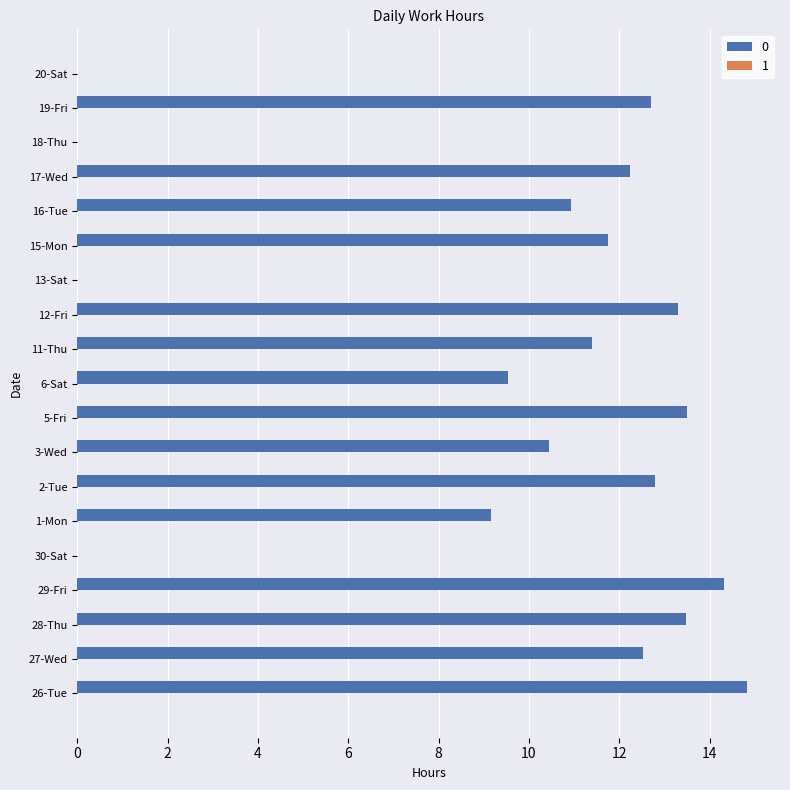

At which label is the value closest to 7?

1-Mon